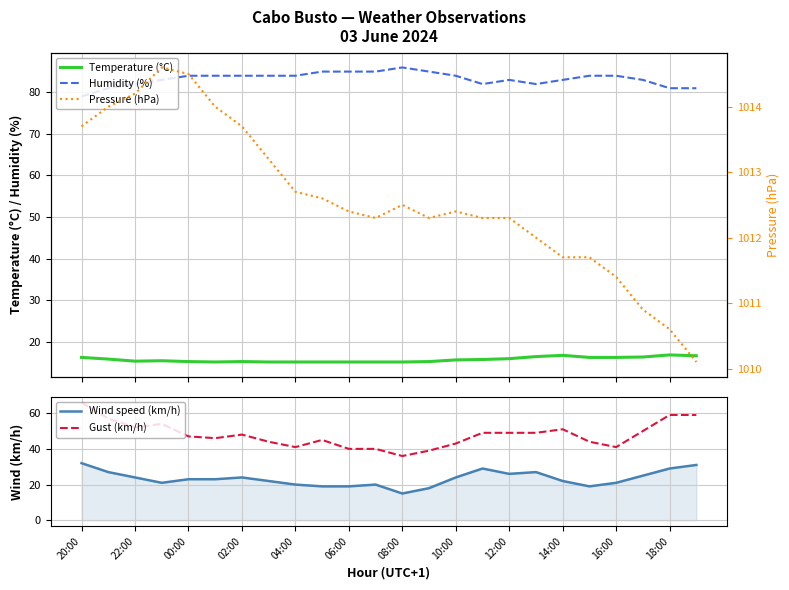

True or false: Temperature (°C) has more than 0 points higher than both neighbors.

True